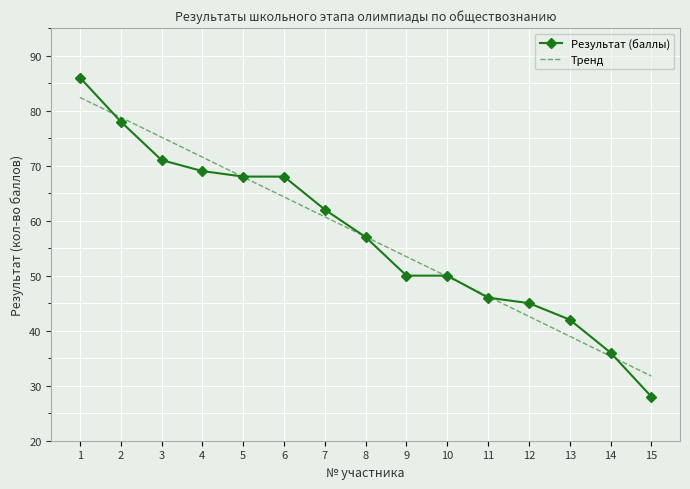

What is the total value across all series at 5?

135.9